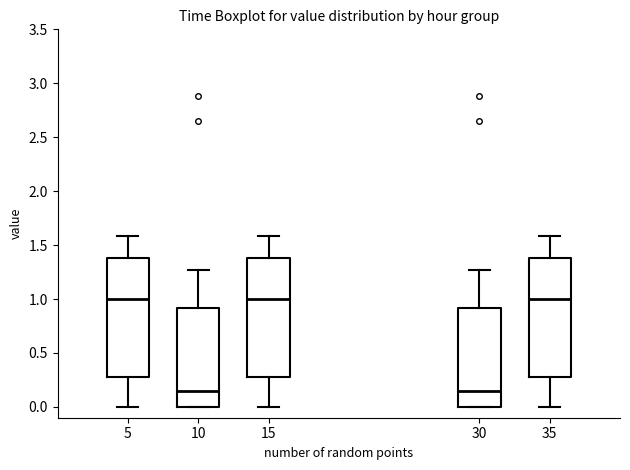

Reading left to right, read every box against the y-axis: the position of its median line, the range the box covers, and the ends of its whiskers. The values are not printed on the chart, so give them approximately, as read against the axis.

5: median 1.00, box 0.30 to 1.40, whiskers 0.00 to 1.60
10: median 0.15, box 0.00 to 0.90, whiskers 0.00 to 1.25
15: median 1.00, box 0.30 to 1.40, whiskers 0.00 to 1.60
30: median 0.15, box 0.00 to 0.90, whiskers 0.00 to 1.25
35: median 1.00, box 0.30 to 1.40, whiskers 0.00 to 1.60